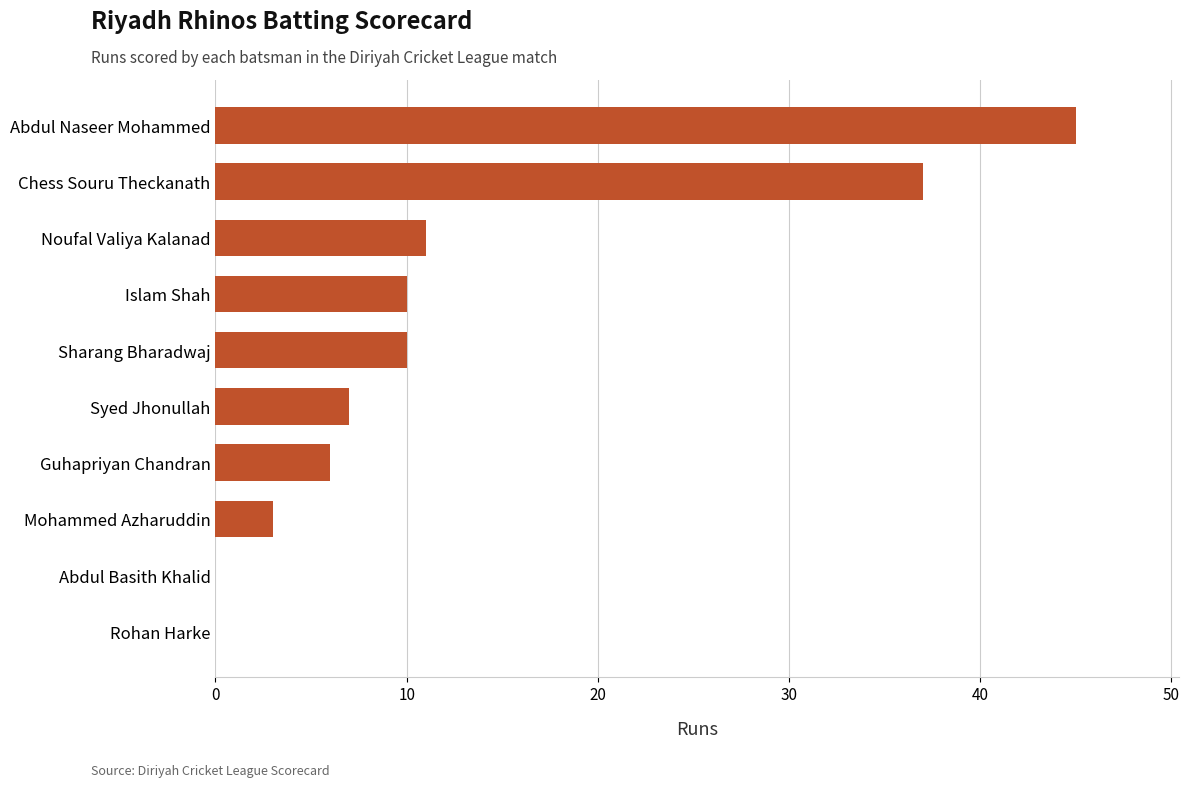

Reading bottom to top, extract all data points from this chart.

Rohan Harke=0	Abdul Basith Khalid=0	Mohammed Azharuddin=3	Guhapriyan Chandran=6	Syed Jhonullah=7	Sharang Bharadwaj=10	Islam Shah=10	Noufal Valiya Kalanad=11	Chess Souru Theckanath=37	Abdul Naseer Mohammed=45